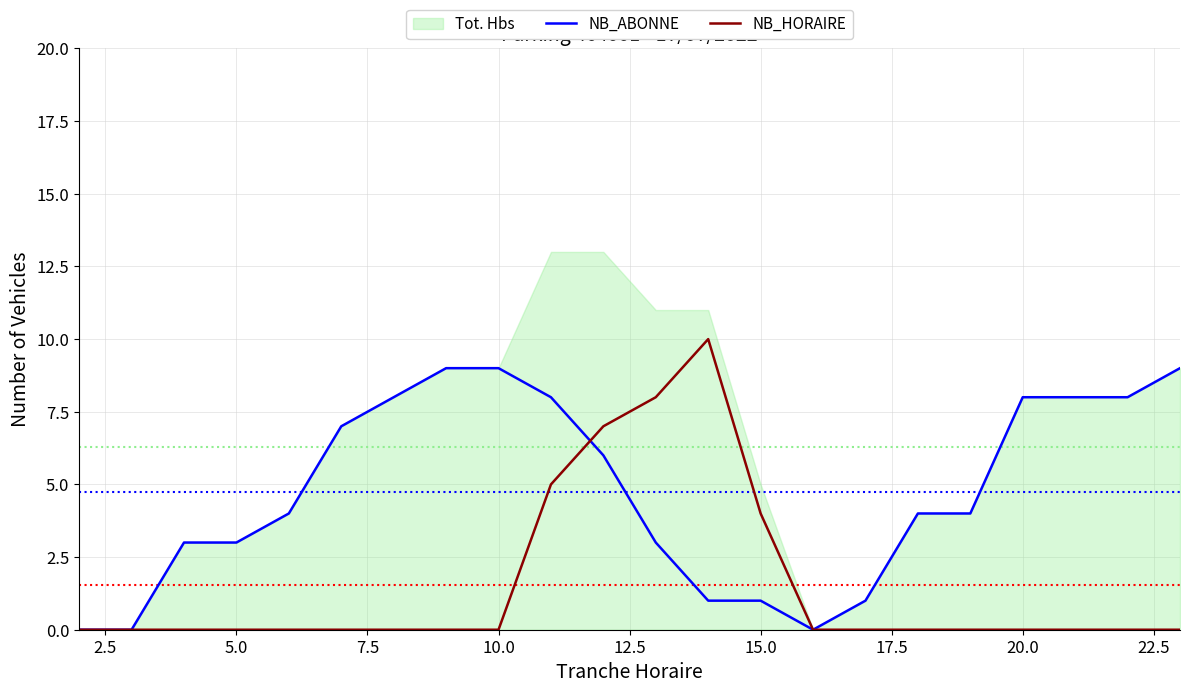

What is the highest value of the NB_HORAIRE series?

10